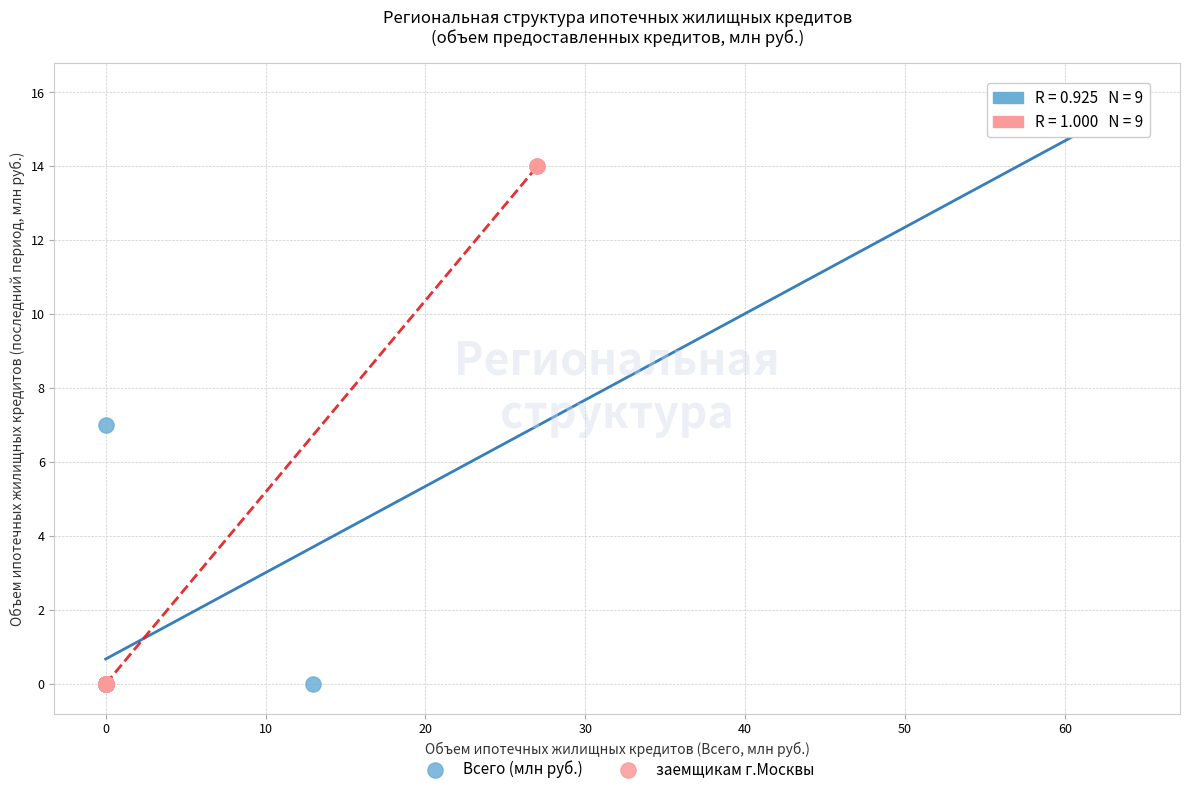

Which series contains the highest Y value?

Всего (млн руб.)